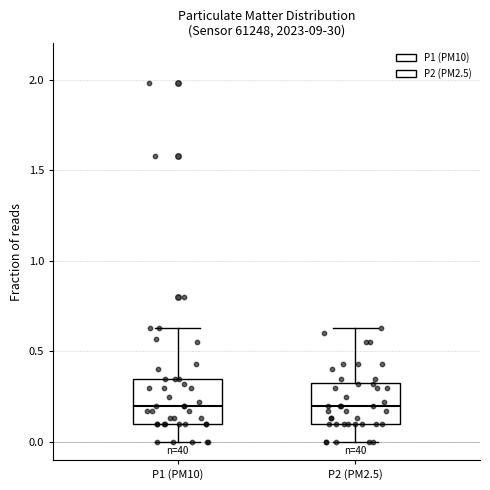

Where does the median line of the box for P2 (PM2.5) sit on the y-axis? The values are not printed on the chart, so give them approximately, as read against the axis.

0.20